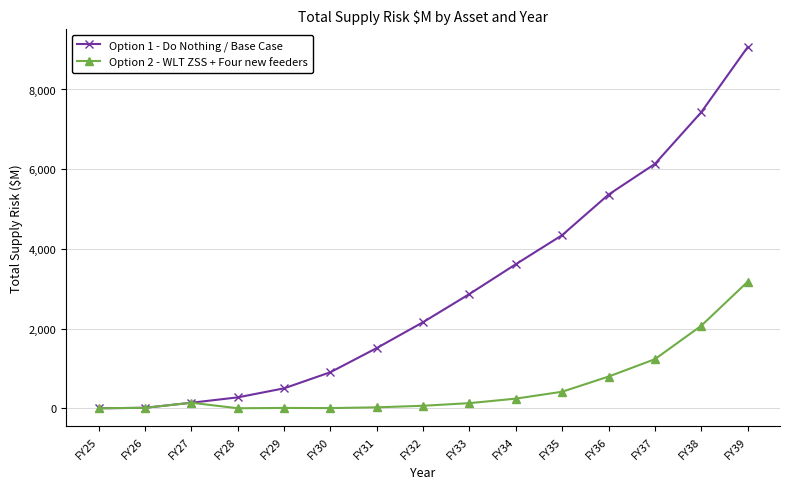

What is the highest value of the Option 1 - Do Nothing / Base Case series?

9060.1